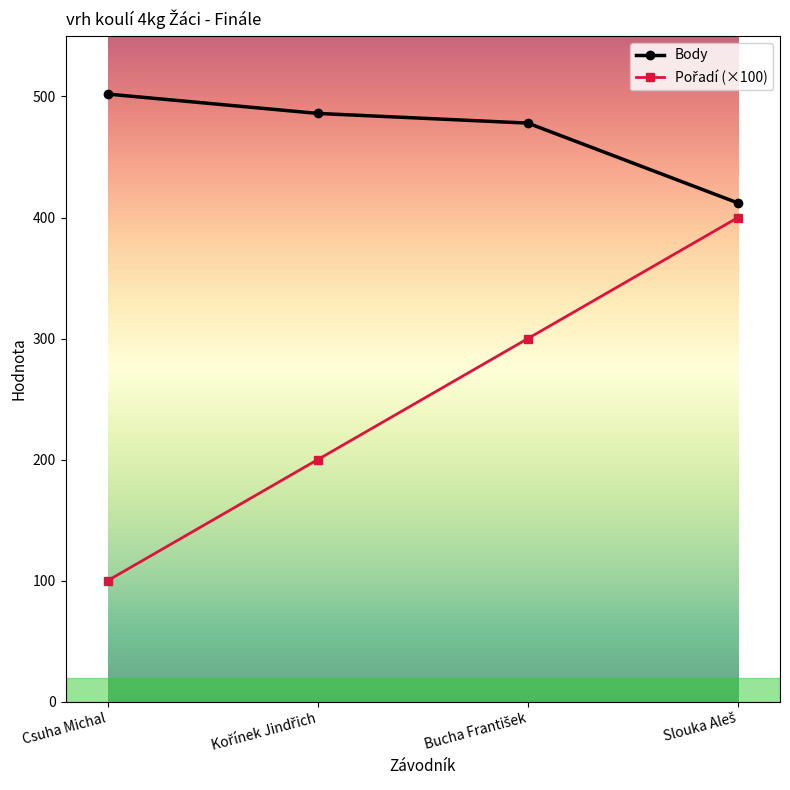

What is the difference between the highest and lowest values at Csuha Michal?

402